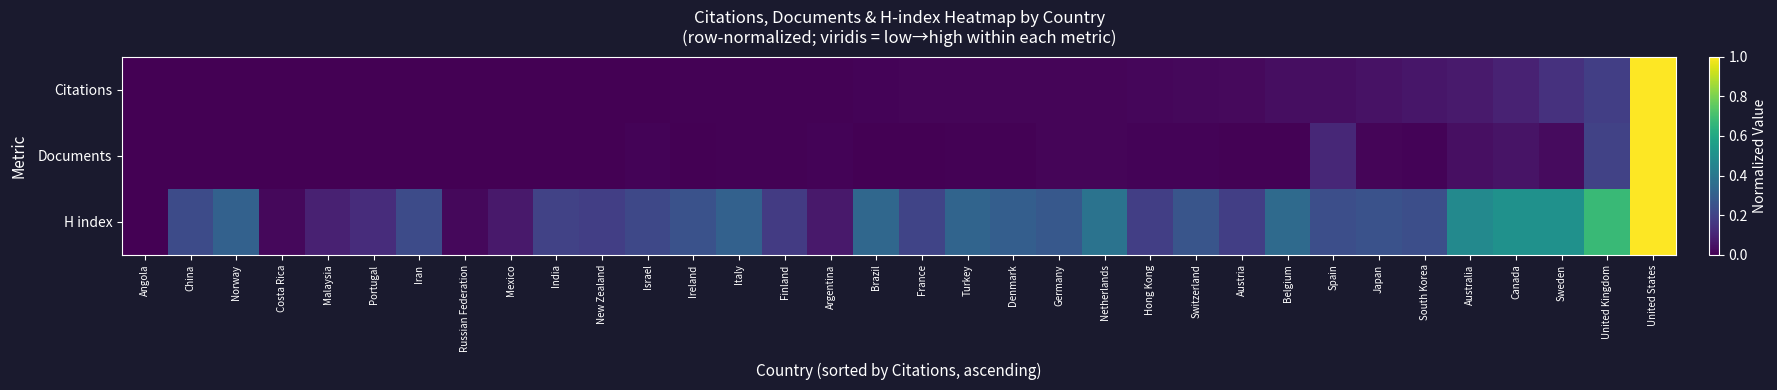

Reading left to right, extract all data points from this chart.

Citations: Angola=0.0	China=0.0	Norway=0.0	Costa Rica=0.0	Malaysia=0.0	Portugal=0.0	Iran=0.0	Russian Federation=0.0	Mexico=0.0	India=0.0	New Zealand=0.0	Israel=0.0	Ireland=0.0	Italy=0.0	Finland=0.0	Argentina=0.0	Brazil=0.0	France=0.0	Turkey=0.0	Denmark=0.0	Germany=0.0	Netherlands=0.0	Hong Kong=0.0	Switzerland=0.0	Austria=0.0	Belgium=0.0	Spain=0.0	Japan=0.0	South Korea=0.1	Australia=0.1	Canada=0.1	Sweden=0.1	United Kingdom=0.2	United States=1.0
Documents: Angola=0.0	China=0.0	Norway=0.0	Costa Rica=0.0	Malaysia=0.0	Portugal=0.0	Iran=0.0	Russian Federation=0.0	Mexico=0.0	India=0.0	New Zealand=0.0	Israel=0.0	Ireland=0.0	Italy=0.0	Finland=0.0	Argentina=0.0	Brazil=0.0	France=0.0	Turkey=0.0	Denmark=0.0	Germany=0.0	Netherlands=0.0	Hong Kong=0.0	Switzerland=0.0	Austria=0.0	Belgium=0.0	Spain=0.1	Japan=0.0	South Korea=0.0	Australia=0.0	Canada=0.1	Sweden=0.0	United Kingdom=0.2	United States=1.0
H index: Angola=0.0	China=0.2	Norway=0.3	Costa Rica=0.0	Malaysia=0.1	Portugal=0.1	Iran=0.2	Russian Federation=0.0	Mexico=0.1	India=0.2	New Zealand=0.2	Israel=0.2	Ireland=0.3	Italy=0.3	Finland=0.2	Argentina=0.1	Brazil=0.3	France=0.2	Turkey=0.3	Denmark=0.3	Germany=0.3	Netherlands=0.4	Hong Kong=0.2	Switzerland=0.3	Austria=0.2	Belgium=0.3	Spain=0.2	Japan=0.3	South Korea=0.2	Australia=0.5	Canada=0.5	Sweden=0.5	United Kingdom=0.7	United States=1.0